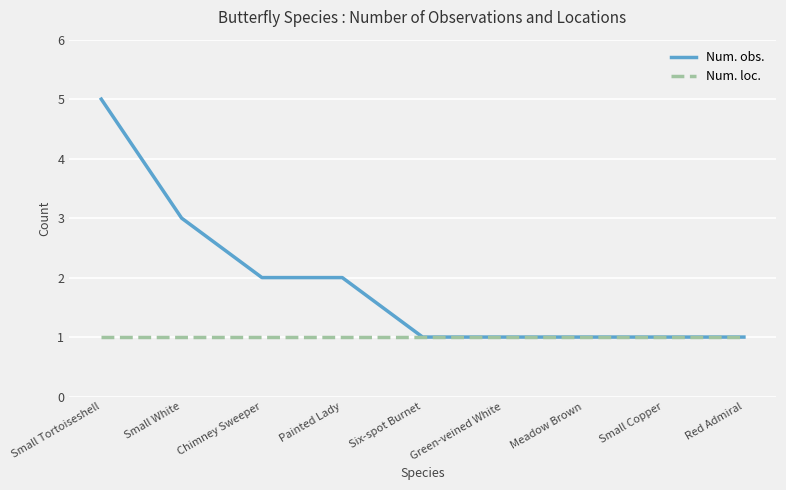

Which series changed the most between Chimney Sweeper and Meadow Brown?

Num. obs.